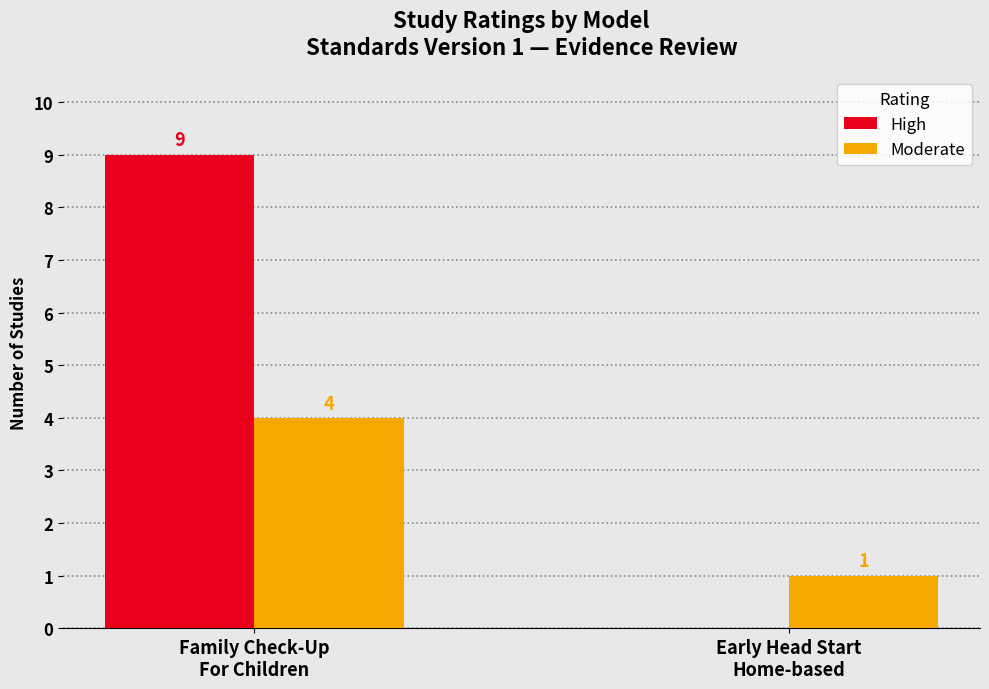

Which series has the largest total across all categories?

High